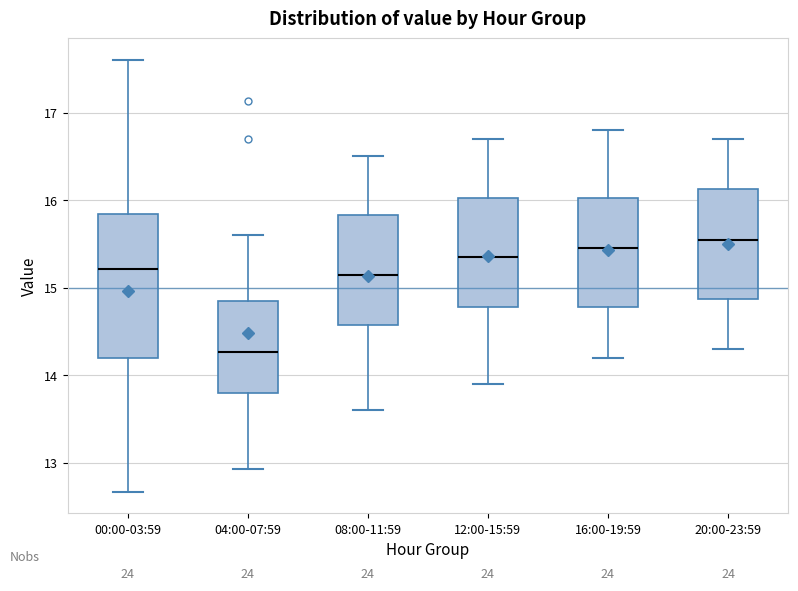

Which box's median line is the lowest?

04:00-07:59